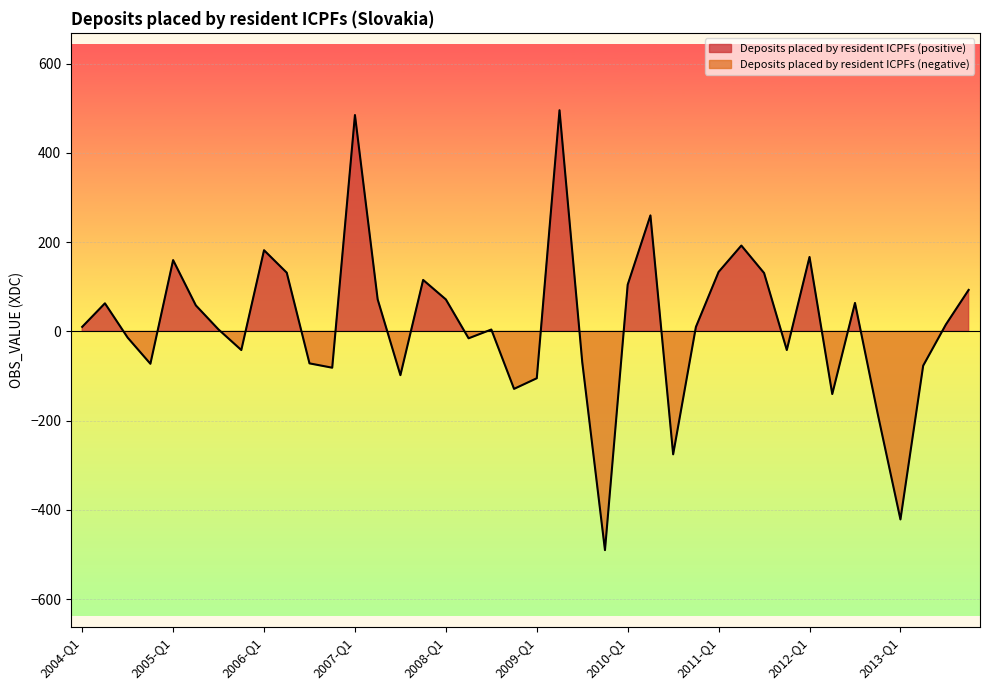

Reading right to left, extract all data points from this chart.

92.8	15.4	-77.0	-421.5	-184.8	63.6	-140.5	166.7	-41.8	130.7	192.2	133.2	9.7	-275.6	259.8	104.6	-490.3	-68.7	495.5	-105.1	-128.9	4.1	-15.6	71.5	115.2	-98.2	71.6	484.7	-81.5	-71.8	131.4	181.8	-41.9	4.0	58.1	159.6	-72.7	-14.1	62.8	10.1